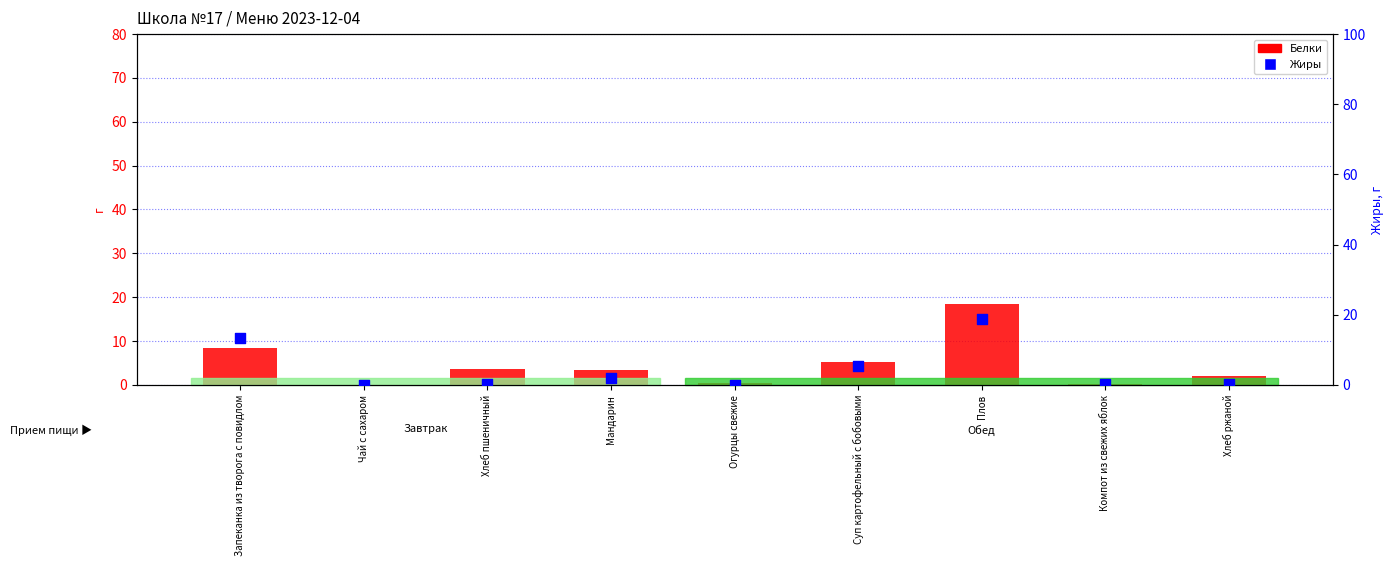

Which series reaches the maximum Y coordinate?

Жиры